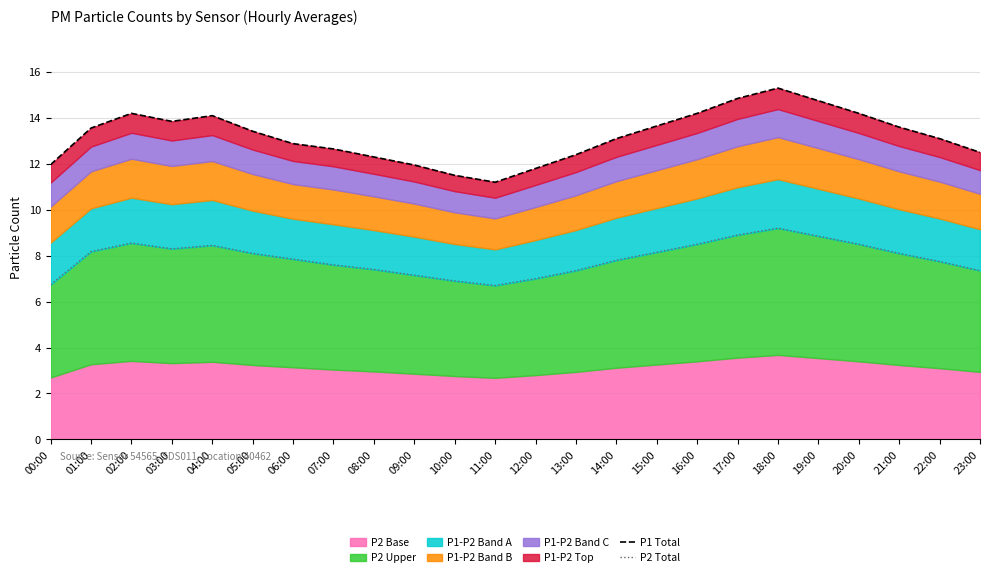

Which category has the lowest value in the P2 Total series?

11:00